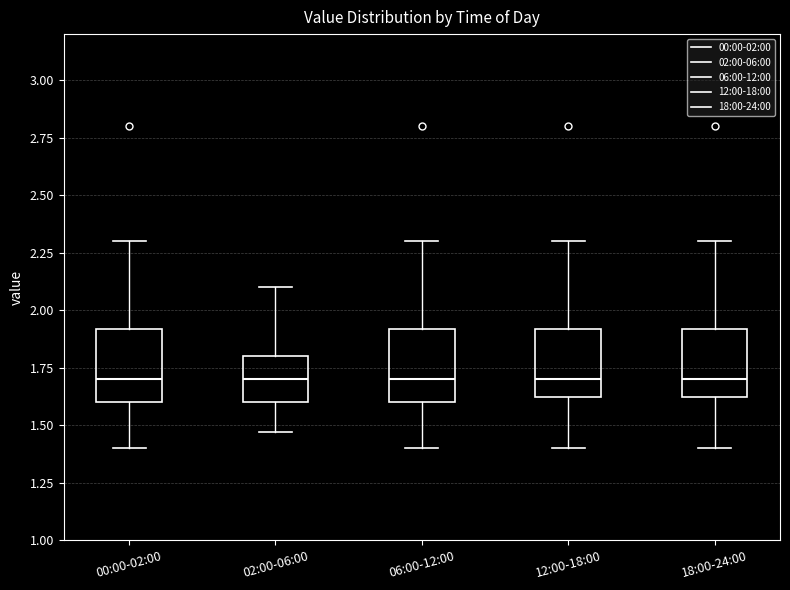

Reading left to right, read every box against the y-axis: the position of its median line, the range the box covers, and the ends of its whiskers. The values are not printed on the chart, so give them approximately, as read against the axis.

00:00-02:00: median 1.70, box 1.60 to 1.90, whiskers 1.40 to 2.30
02:00-06:00: median 1.70, box 1.60 to 1.80, whiskers 1.45 to 2.10
06:00-12:00: median 1.70, box 1.60 to 1.90, whiskers 1.40 to 2.30
12:00-18:00: median 1.70, box 1.60 to 1.90, whiskers 1.40 to 2.30
18:00-24:00: median 1.70, box 1.60 to 1.90, whiskers 1.40 to 2.30